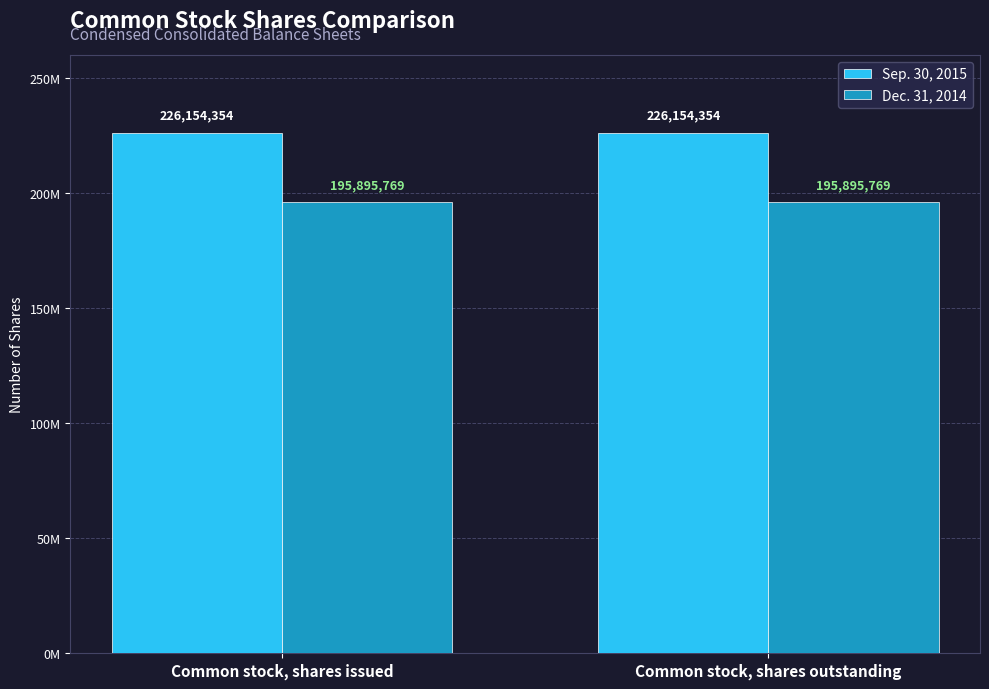

What is the minimum value shown in the chart?

195895769